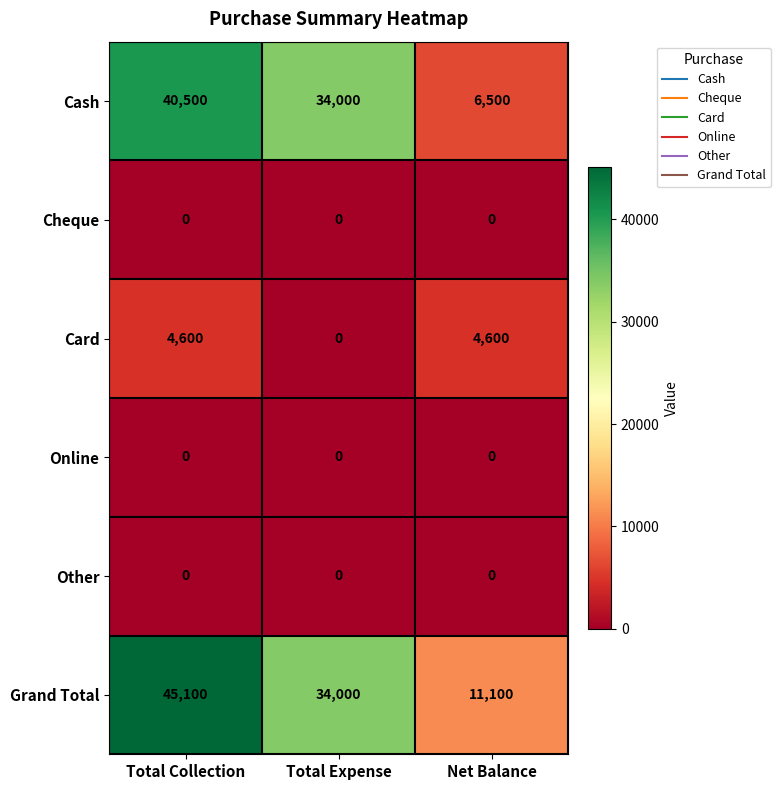

Reading left to right, extract all data points from this chart.

Cash: Total Collection=40500	Total Expense=34000	Net Balance=6500
Cheque: Total Collection=0	Total Expense=0	Net Balance=0
Card: Total Collection=4600	Total Expense=0	Net Balance=4600
Online: Total Collection=0	Total Expense=0	Net Balance=0
Other: Total Collection=0	Total Expense=0	Net Balance=0
Grand Total: Total Collection=45100	Total Expense=34000	Net Balance=11100